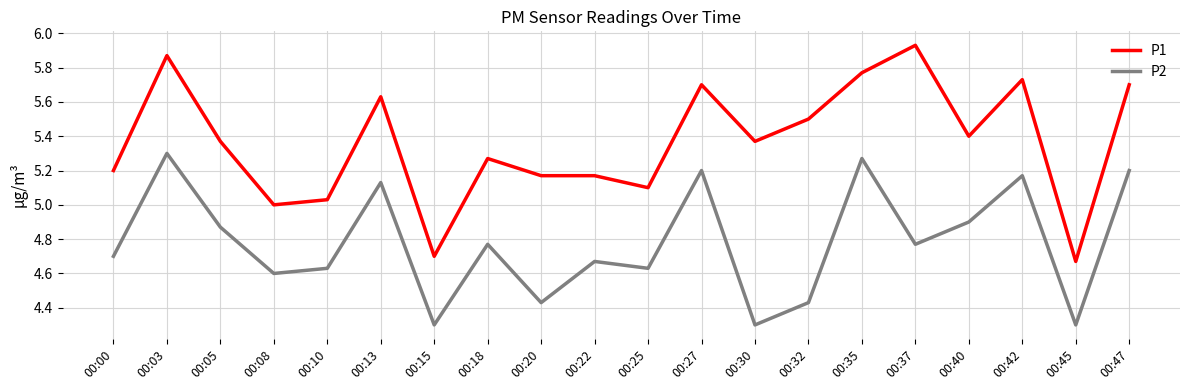

What are all the series names shown in the legend?

P1, P2